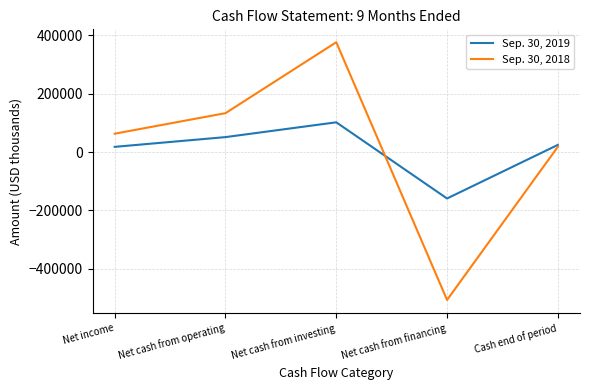

The Sep. 30, 2019 series shows 24562 at Cash end of period. True or false?

True